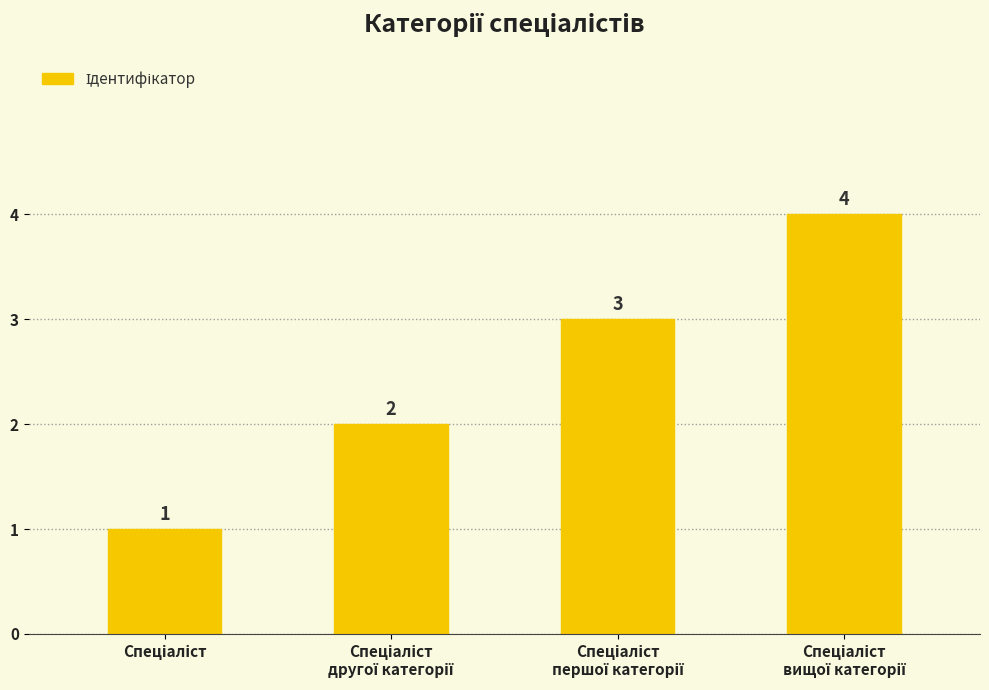

What is the value of the 1st bar from the left?

1